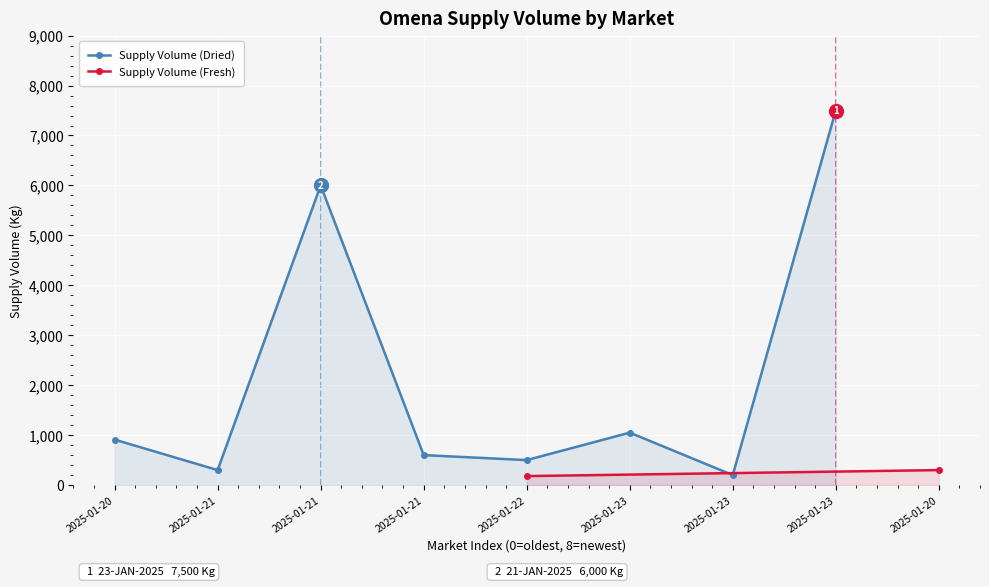

How many data points in Supply Volume (Dried) are less than 910?

4